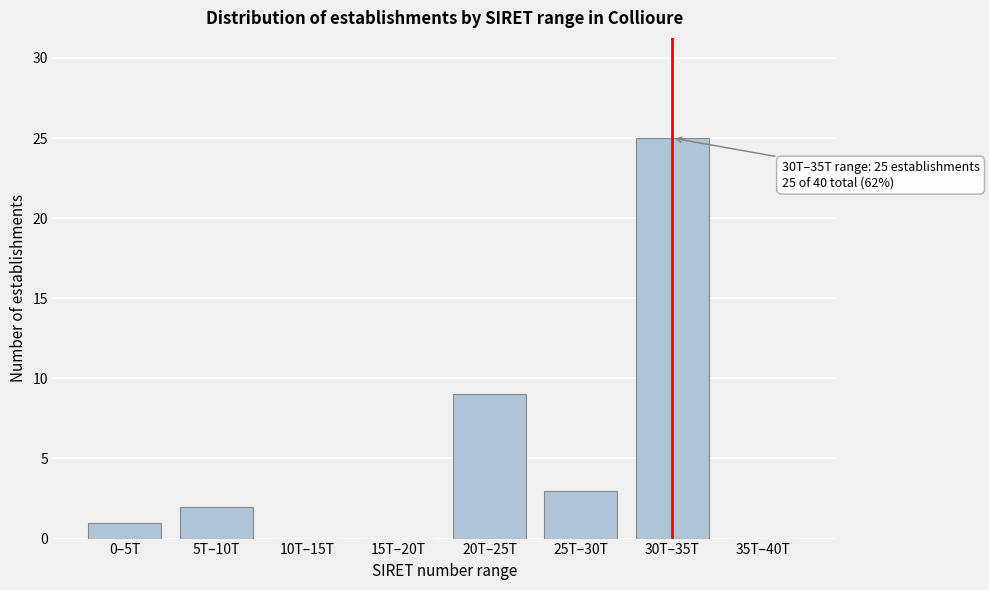

Reading right to left, extract all data points from this chart.

35T–40T=0	30T–35T=25	25T–30T=3	20T–25T=9	15T–20T=0	10T–15T=0	5T–10T=2	0–5T=1